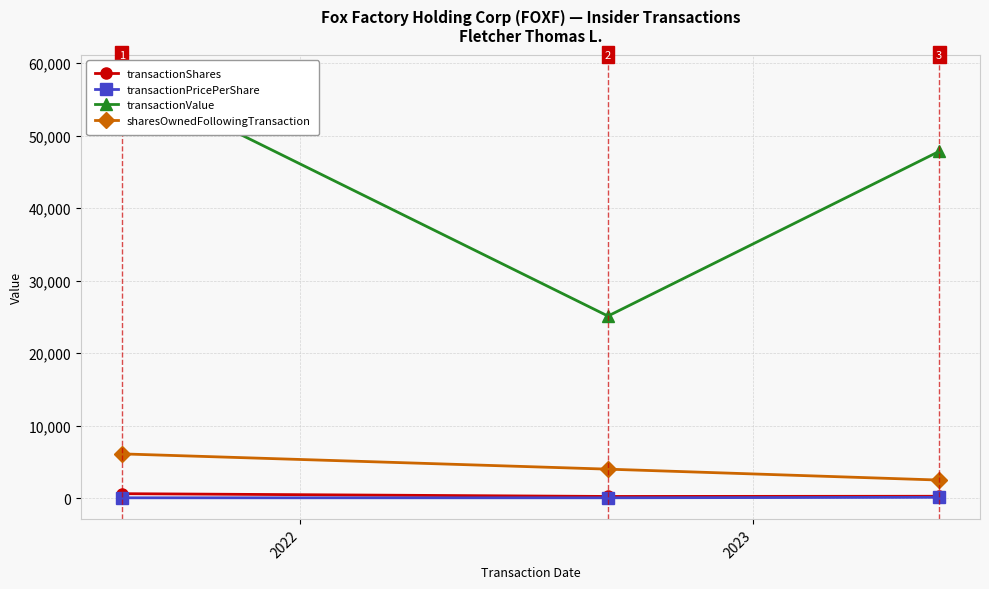

What is the value of the sharesOwnedFollowingTransaction point at the 1st from the left?

6142.0